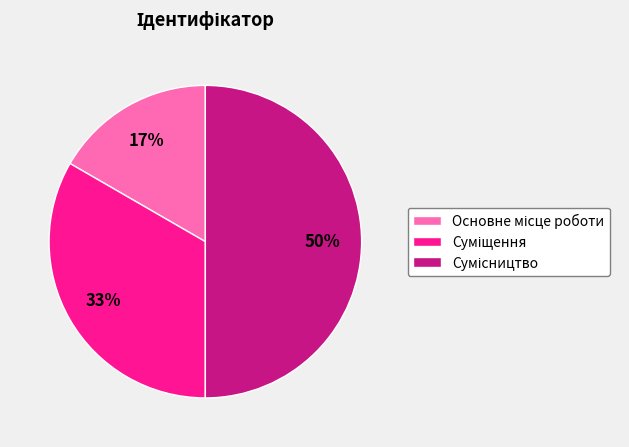

To the nearest percent, what is the difference between the largest and smallest slice percentages?

33%